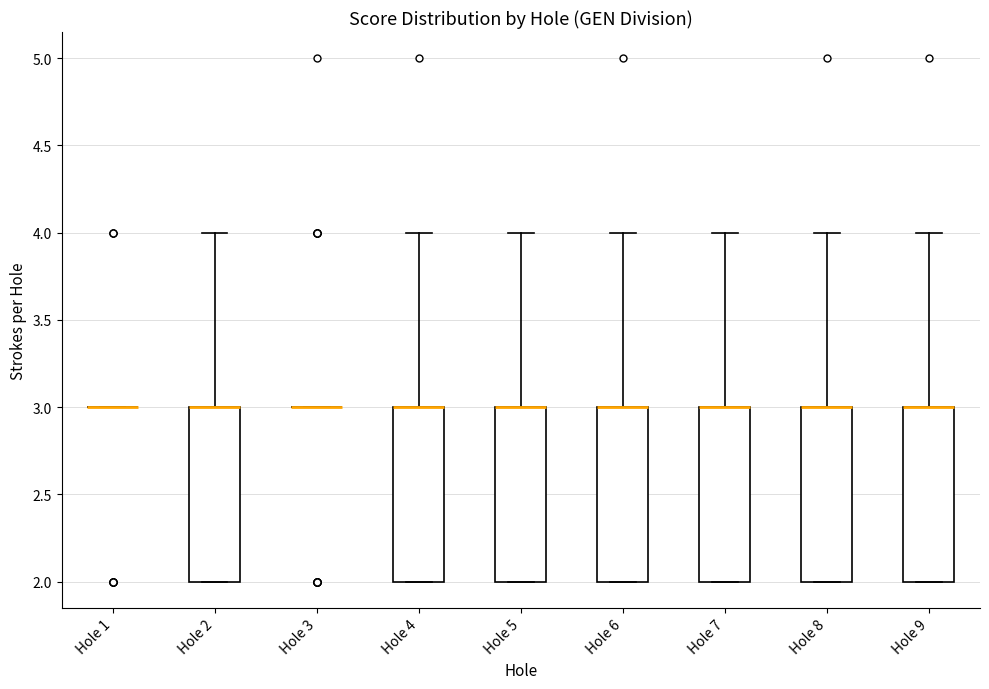

Reading left to right, read every box against the y-axis: the position of its median line, the range the box covers, and the ends of its whiskers. The values are not printed on the chart, so give them approximately, as read against the axis.

Hole 1: box collapsed to a line at 3, whiskers 3 to 3
Hole 2: median 3 (drawn on the box's upper edge), box 2 to 3, whiskers 2 to 4
Hole 3: box collapsed to a line at 3, whiskers 3 to 3
Hole 4: median 3 (drawn on the box's upper edge), box 2 to 3, whiskers 2 to 4
Hole 5: median 3 (drawn on the box's upper edge), box 2 to 3, whiskers 2 to 4
Hole 6: median 3 (drawn on the box's upper edge), box 2 to 3, whiskers 2 to 4
Hole 7: median 3 (drawn on the box's upper edge), box 2 to 3, whiskers 2 to 4
Hole 8: median 3 (drawn on the box's upper edge), box 2 to 3, whiskers 2 to 4
Hole 9: median 3 (drawn on the box's upper edge), box 2 to 3, whiskers 2 to 4